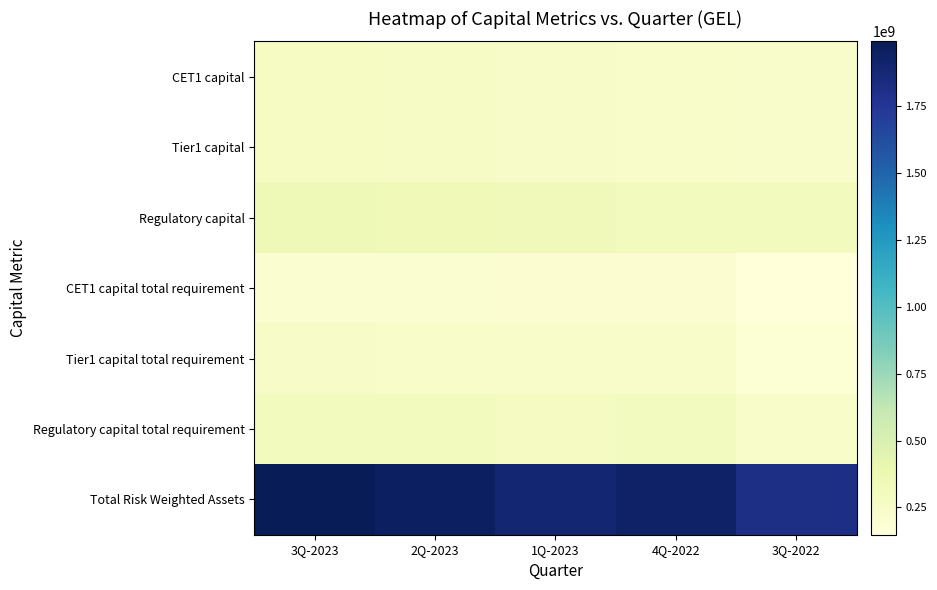

Reading left to right, list all the values displayed in this chart.

CET1 capital: 3Q-2023=273581181.2	2Q-2023=260667992.6	1Q-2023=249275771.7	4Q-2022=245581009.1	3Q-2022=234593846.7
Tier1 capital: 3Q-2023=273581181.2	2Q-2023=260667992.6	1Q-2023=249275771.7	4Q-2022=245581009.1	3Q-2022=234593846.7
Regulatory capital: 3Q-2023=348715297.2	2Q-2023=339370410.6	1Q-2023=326164029.7	4Q-2022=312962049.1	3Q-2022=303793946.7
CET1 capital total requirement: 3Q-2023=211366153.4	2Q-2023=206145177.1	1Q-2023=197630429.5	4Q-2022=197699126.4	3Q-2022=148166094.1
Tier1 capital total requirement: 3Q-2023=253060191.6	2Q-2023=246974104.8	1Q-2023=237258757.6	4Q-2022=235965932.4	3Q-2022=184085650.2
Regulatory capital total requirement: 3Q-2023=308445062.2	2Q-2023=301209566.8	1Q-2023=289894568.4	4Q-2022=297781619.3	3Q-2022=242129845.1
Total Risk Weighted Assets: 3Q-2023=1992317162.4	2Q-2023=1950116748.2	1Q-2023=1893374491.9	4Q-2022=1931098425.3	3Q-2022=1816053193.8